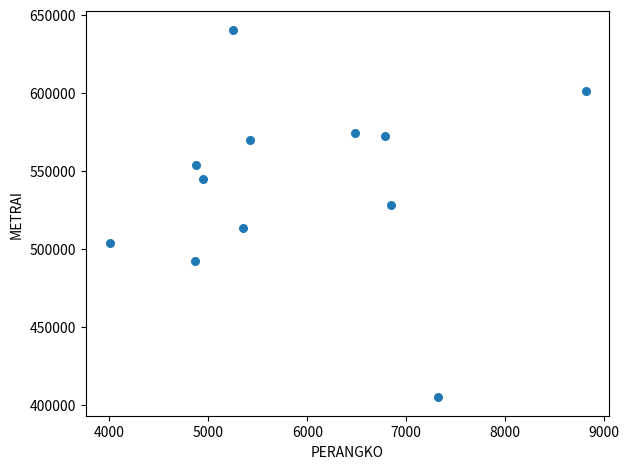

What Y value in the scatter plot is closest to 522675?

528300